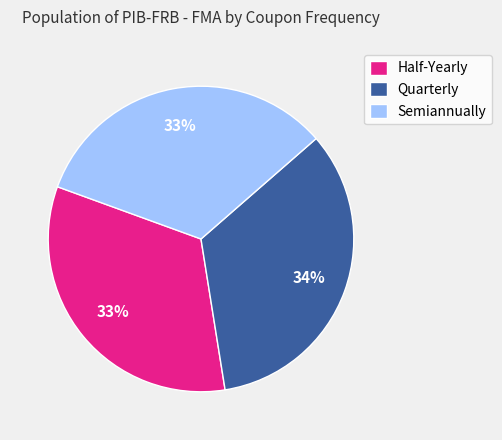

Is Quarterly the majority of the pie?

No